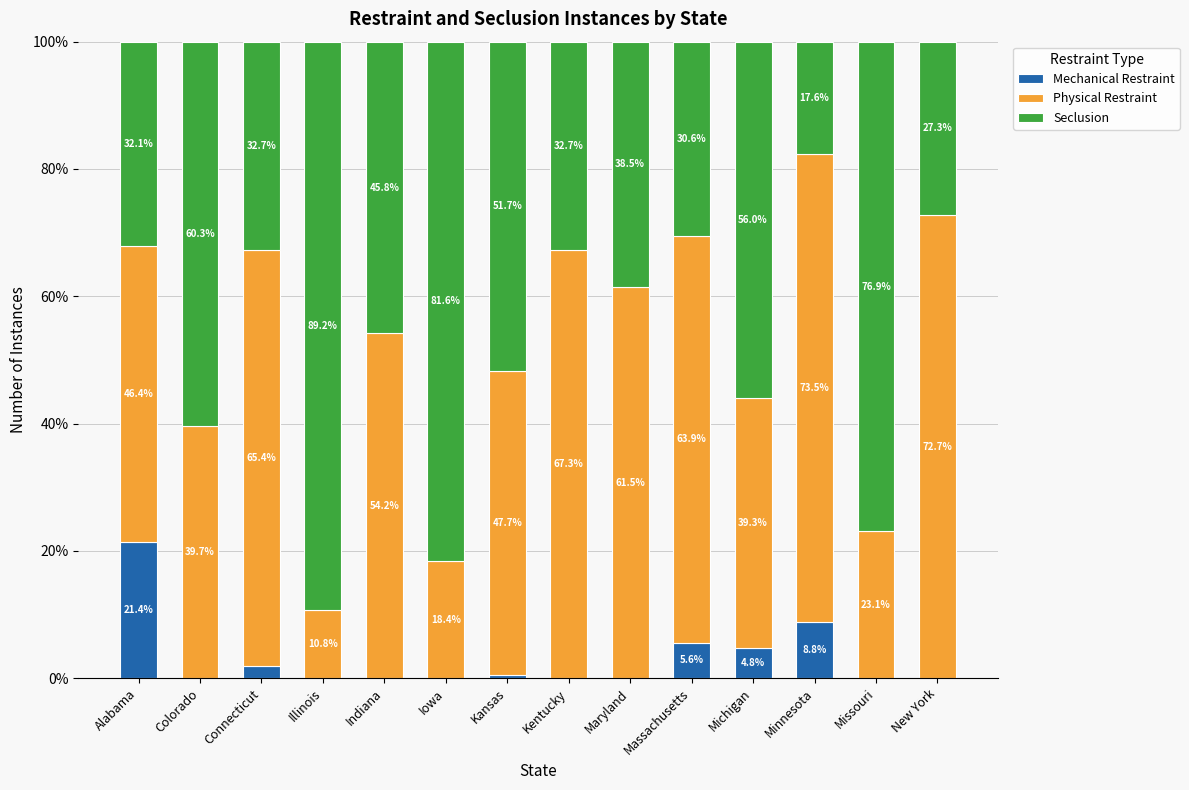

What is the highest value of the Mechanical Restraint series?

21.4